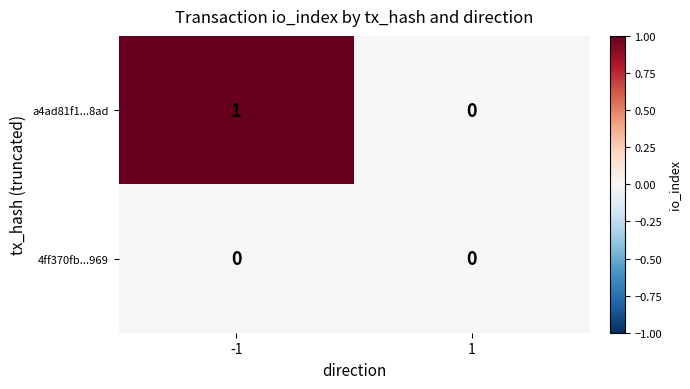

Reading right to left, transcribe all the data shown in this chart.

a4ad81f1...8ad: 1=0	-1=1
4ff370fb...969: 1=0	-1=0